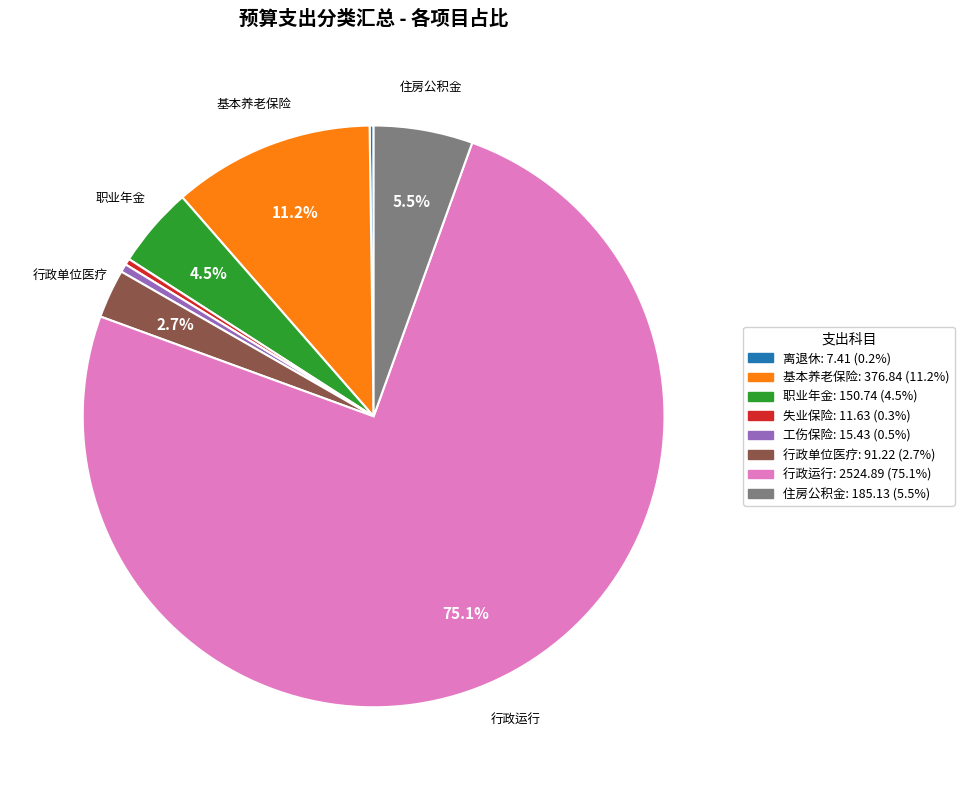

To the nearest percent, what is the difference between the largest and smallest slice percentages?

75%